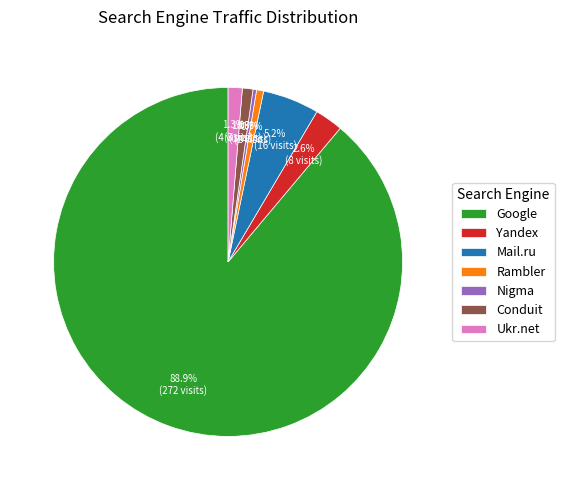

Between Mail.ru and Yandex, which is larger?

Mail.ru